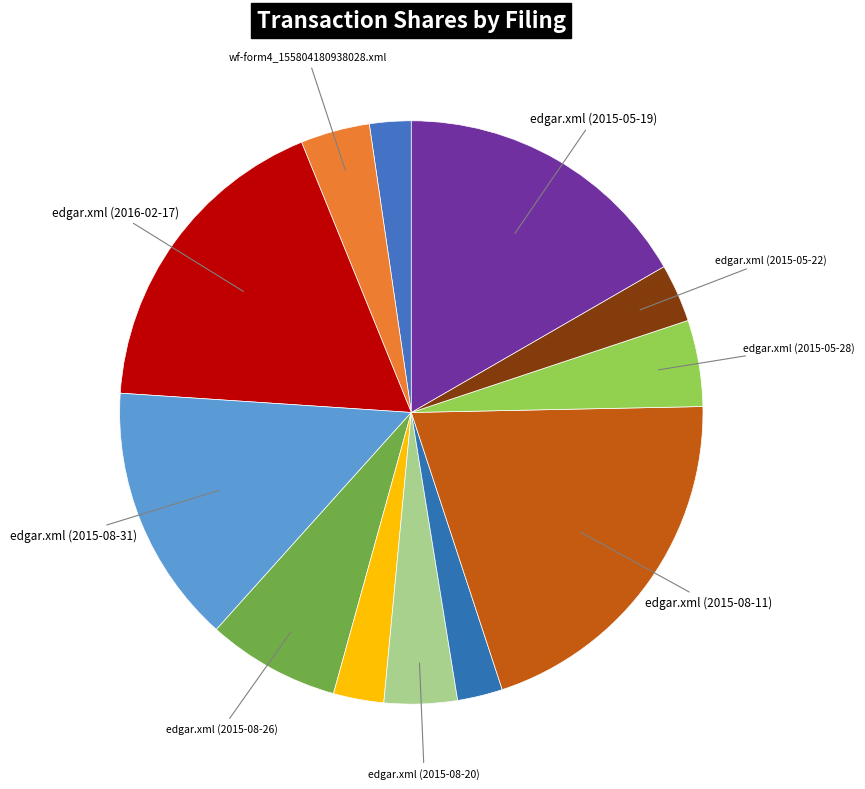

Rank the categories by value from highest to lowest.

edgar.xml (2015-08-11), edgar.xml (2016-02-17), edgar.xml (2015-05-19), edgar.xml (2015-08-31), edgar.xml (2015-08-26), edgar.xml (2015-05-28), edgar.xml (2015-08-20), wf-form4_155804180938028.xml, edgar.xml (2015-05-22), edgar.xml (2015-08-24), edgar.xml (2015-08-17), wf-form4_158991856756171.xml